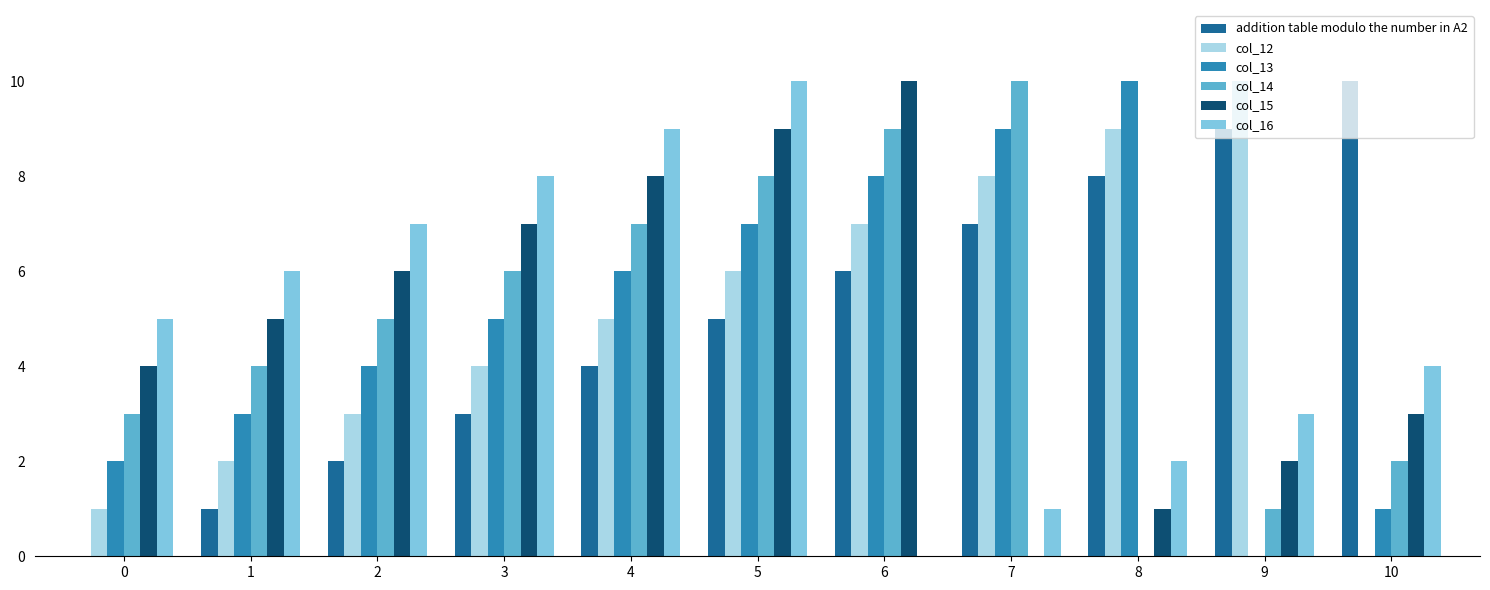

The addition table modulo the number in A2 series shows 1 at 1. True or false?

True